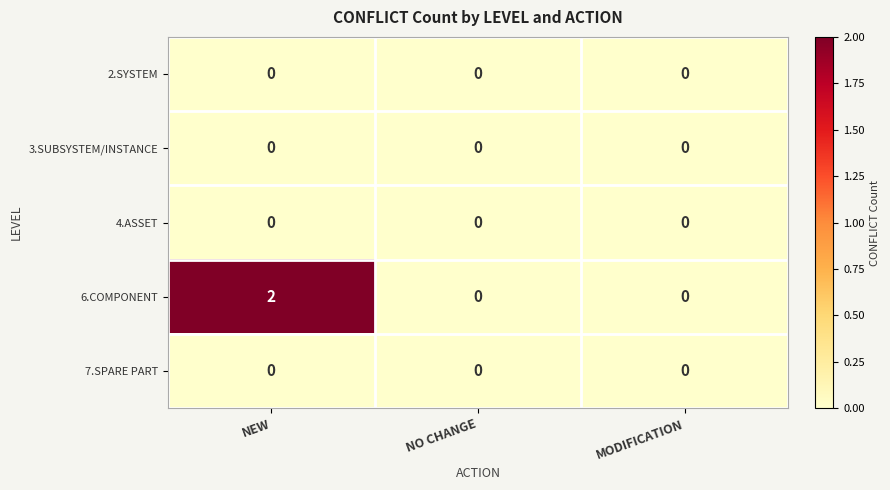

Is it true that 6.COMPONENT equals 1 at NEW?

False